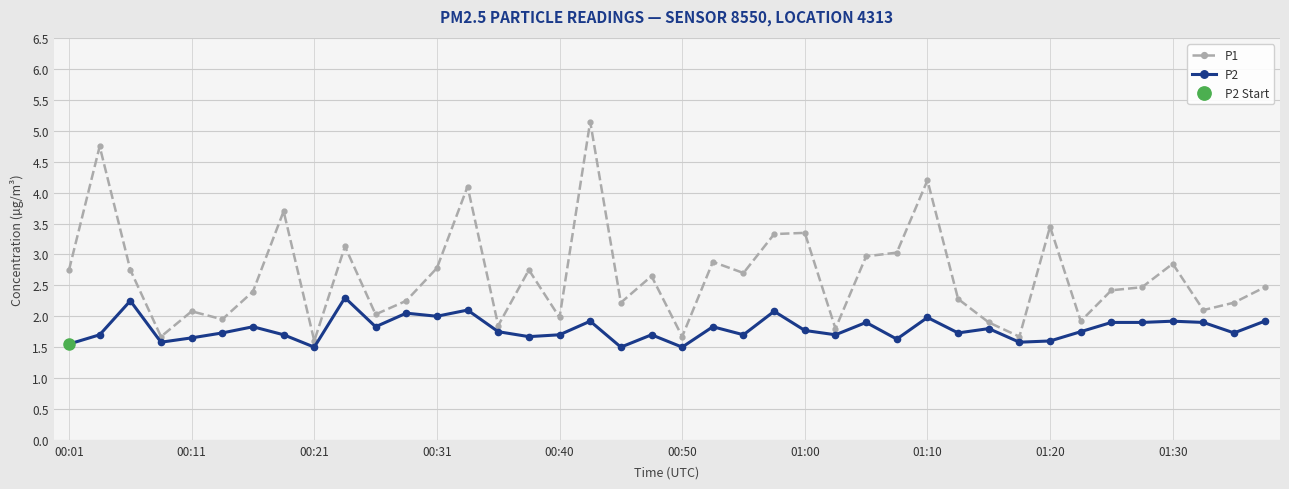

What is the label of the 11th point from the left?

10